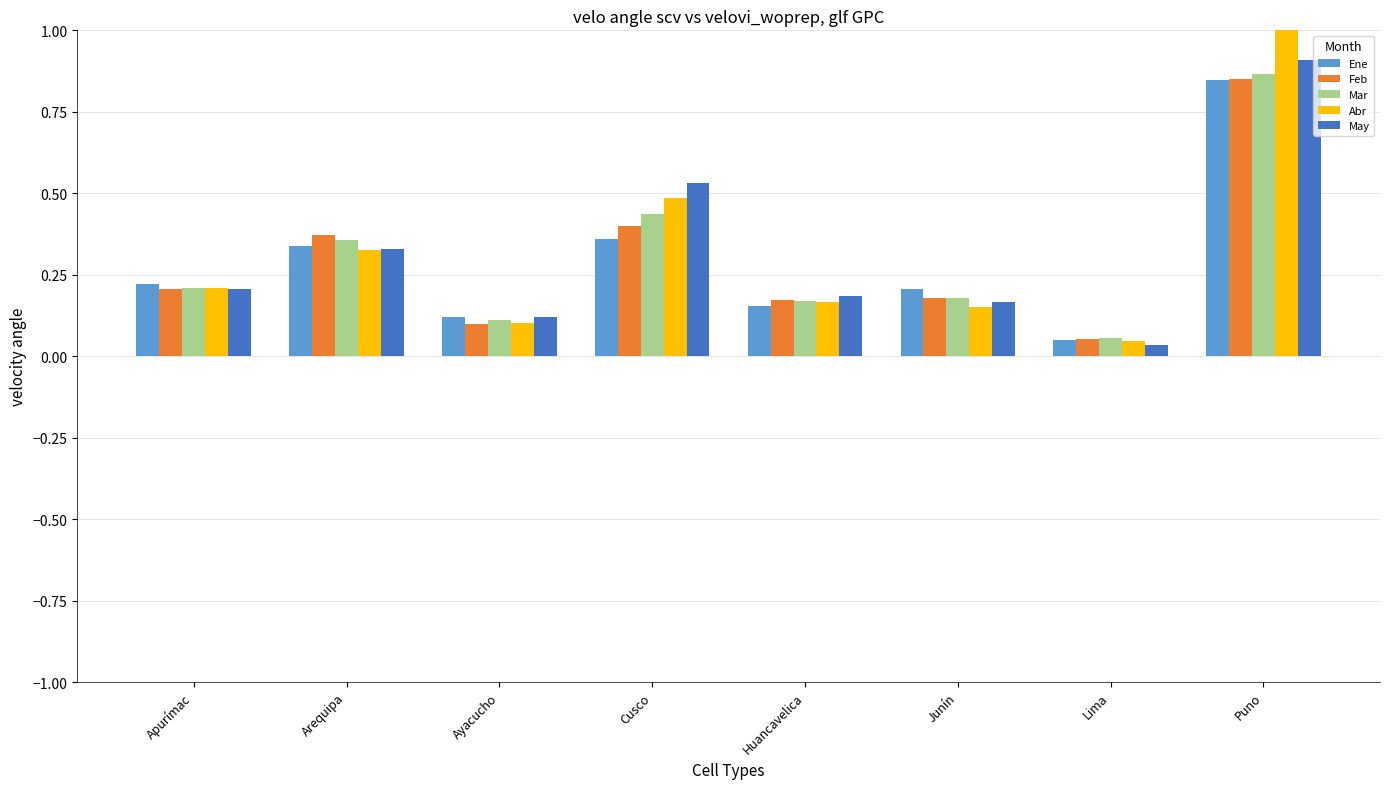

What is the sum of the Ene values at Apurímac and Arequipa?

0.6